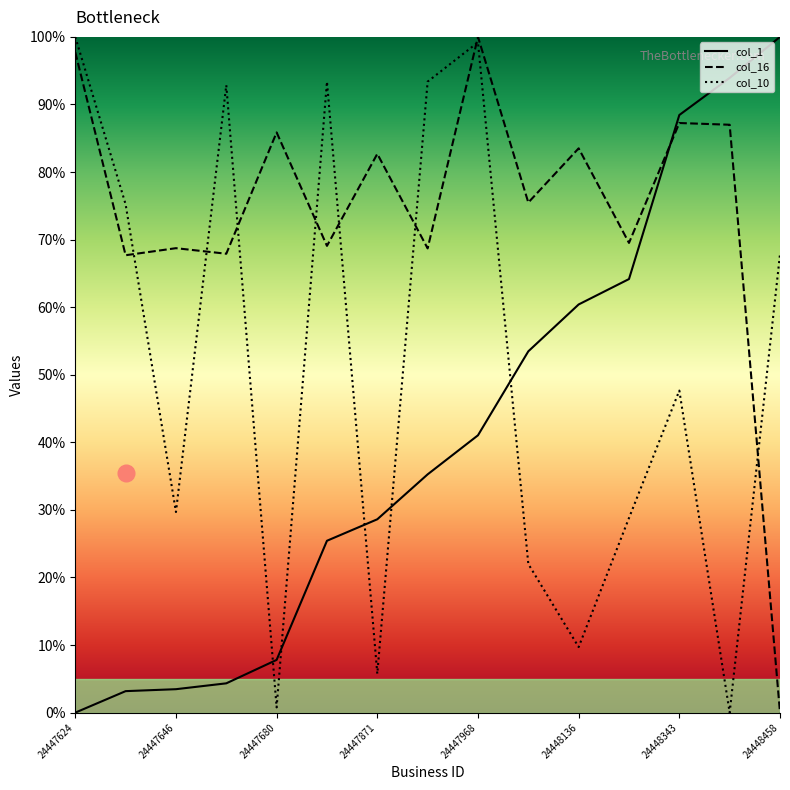

Which series has the largest total across all categories?

col_16